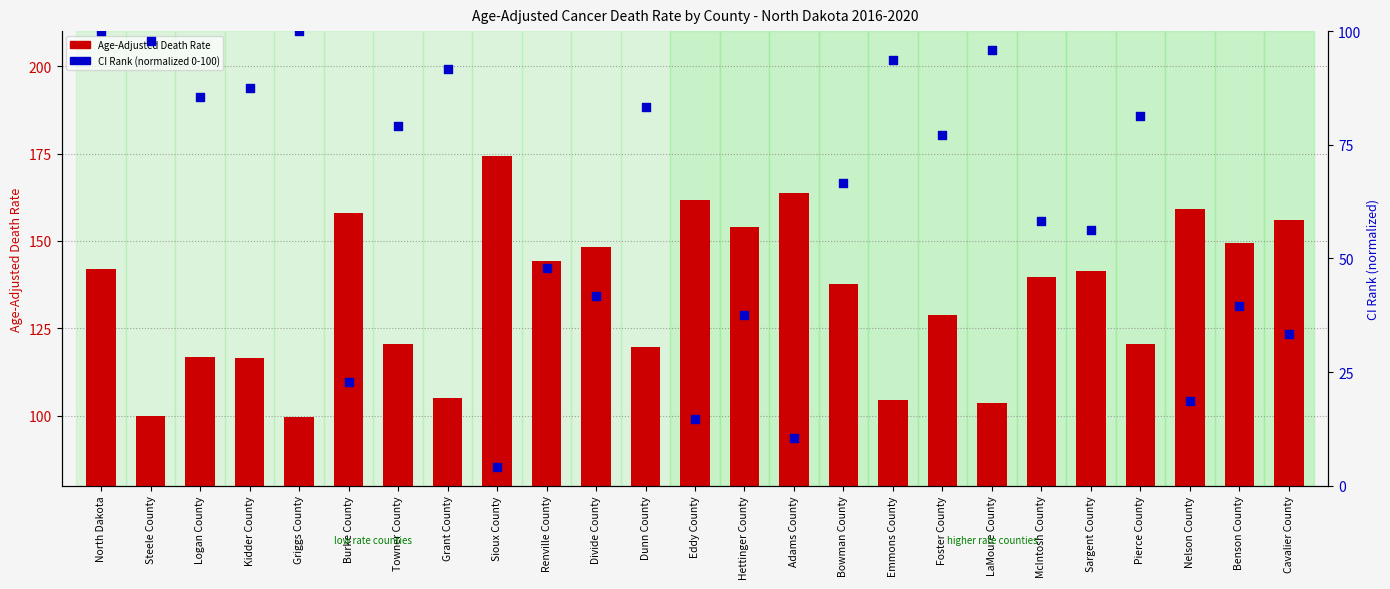

What are all the series names shown in the legend?

Age-Adjusted Death Rate, CI Rank (normalized)